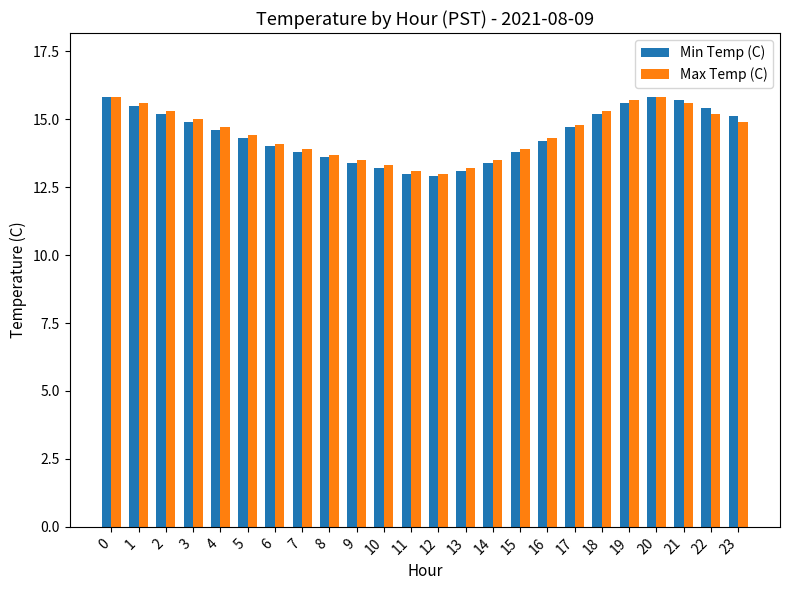

Reading left to right, transcribe all the data shown in this chart.

Min Temp (C): 15.8	15.5	15.2	14.9	14.6	14.3	14.0	13.8	13.6	13.4	13.2	13.0	12.9	13.1	13.4	13.8	14.2	14.7	15.2	15.6	15.8	15.7	15.4	15.1
Max Temp (C): 15.8	15.6	15.3	15.0	14.7	14.4	14.1	13.9	13.7	13.5	13.3	13.1	13.0	13.2	13.5	13.9	14.3	14.8	15.3	15.7	15.8	15.6	15.2	14.9